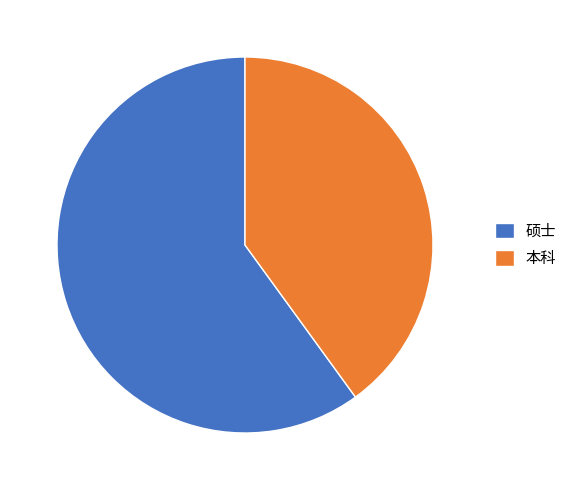

True or false: 硕士 accounts for 45% of the total.

False